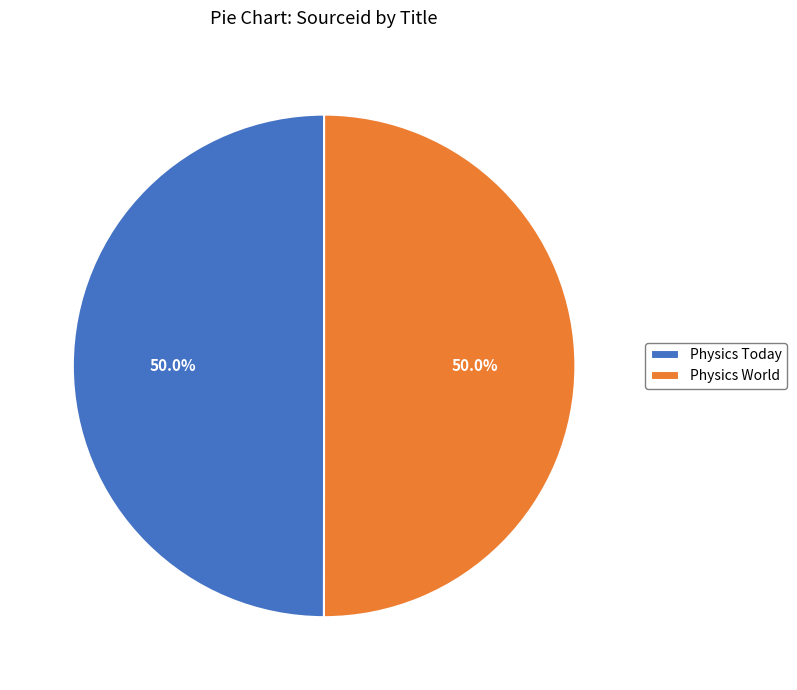

To the nearest percent, what is the combined percentage of Physics World and Physics Today?

100%